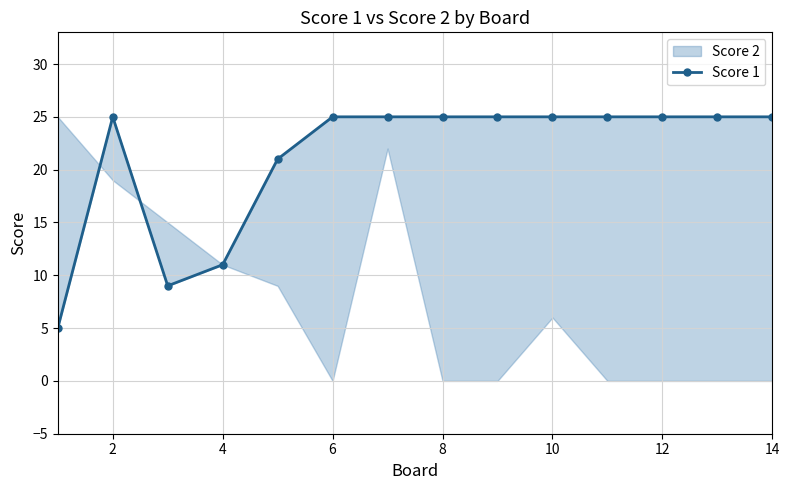

What is the value of the 12th point from the left?

25